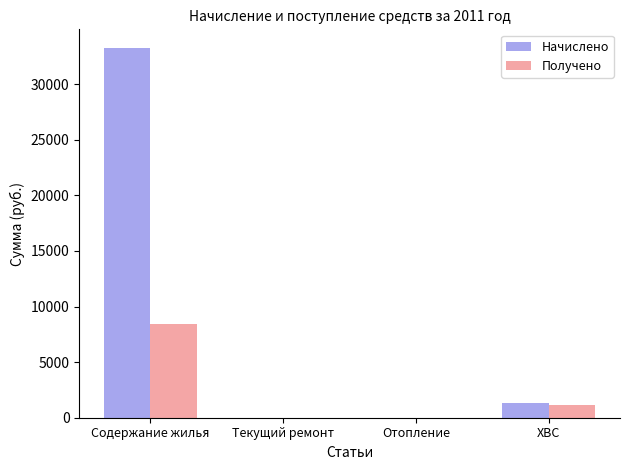

Which category has the highest value in the Начислено series?

Содержание жилья